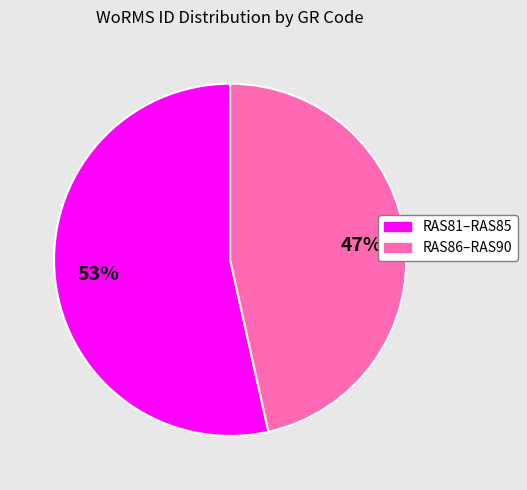

To the nearest percent, what is the average slice percentage?

50%